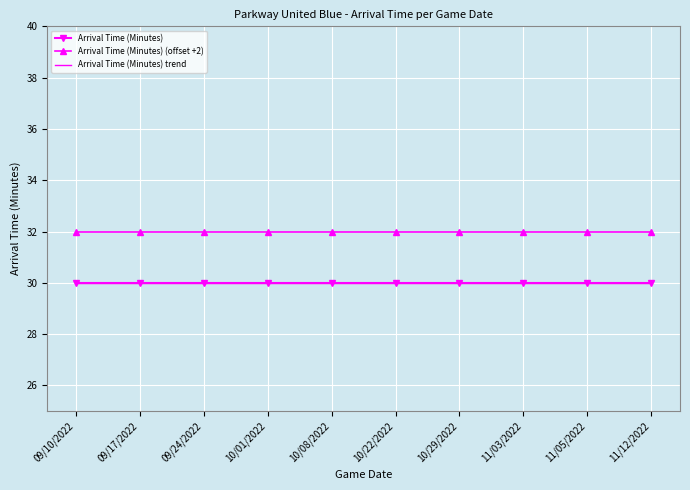

Reading right to left, what are all the values shown in this chart?

Arrival Time (Minutes): 30.0	30.0	30.0	30.0	30.0	30.0	30.0	30.0	30.0	30.0
Arrival Time (Minutes) (offset +2): 32.0	32.0	32.0	32.0	32.0	32.0	32.0	32.0	32.0	32.0
Arrival Time (Minutes) trend: 30.0	30.0	30.0	30.0	30.0	30.0	30.0	30.0	30.0	30.0